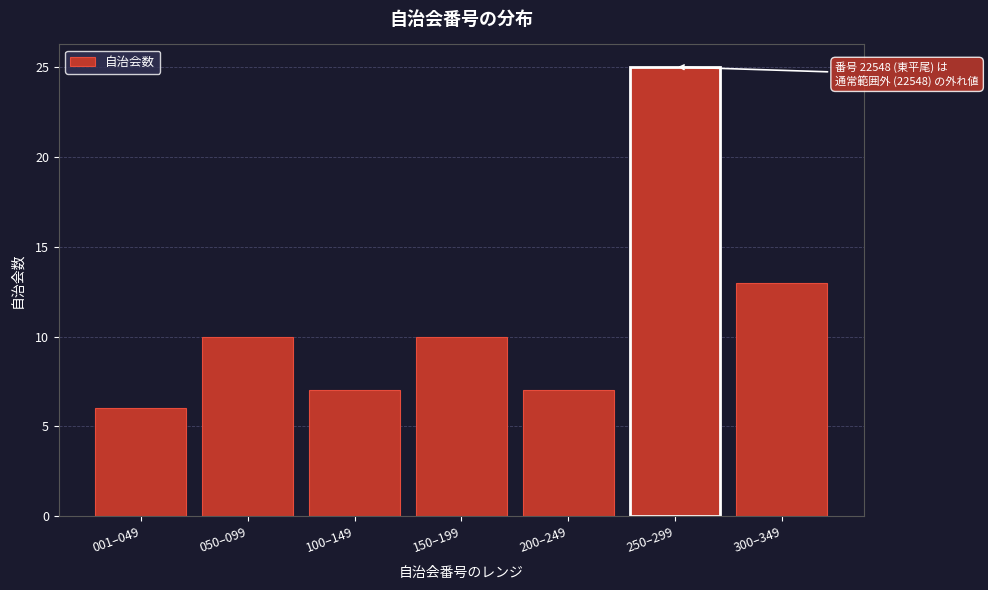

Reading left to right, transcribe all the data shown in this chart.

6	10	7	10	7	25	13